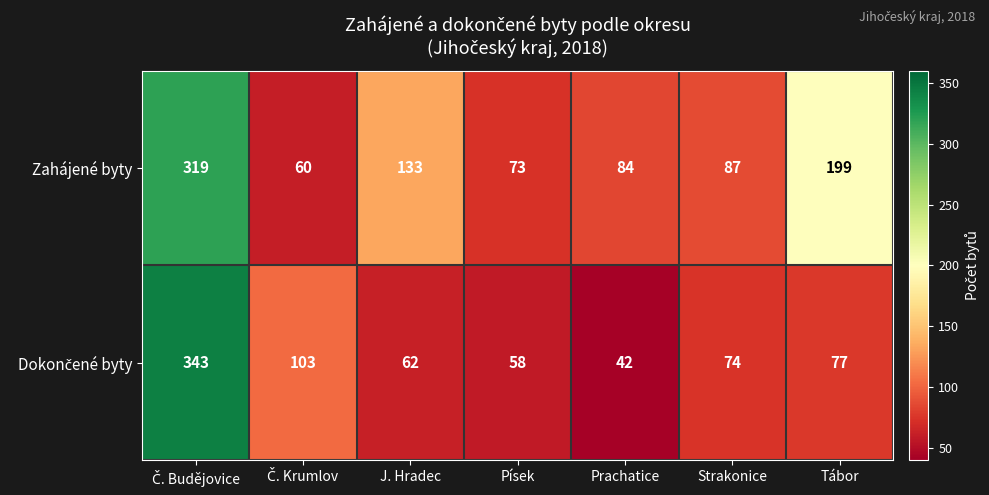

Which category has the lowest value across all series?

Prachatice